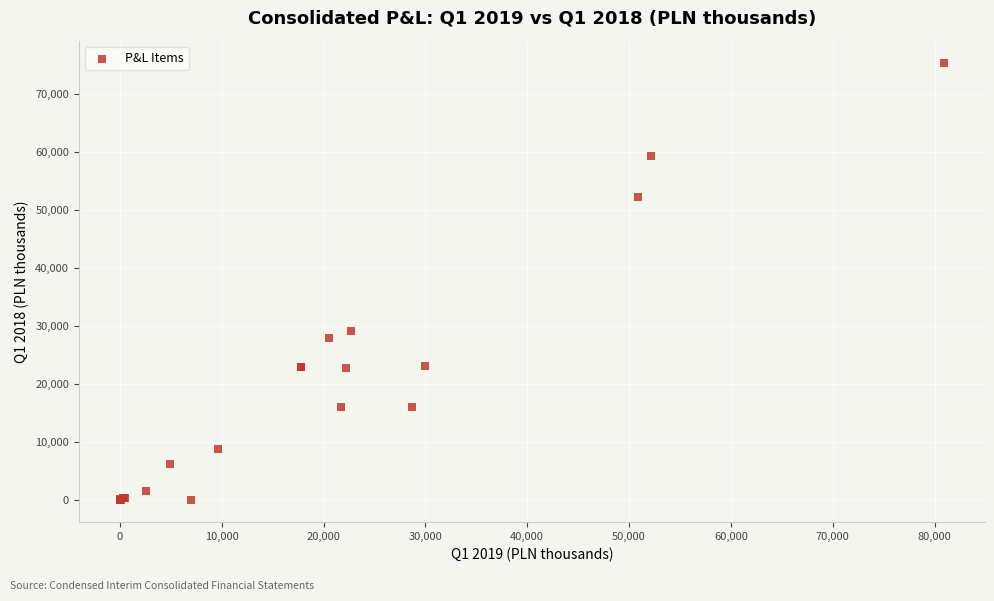

What Y value in the scatter plot is closest to 37711?

29157